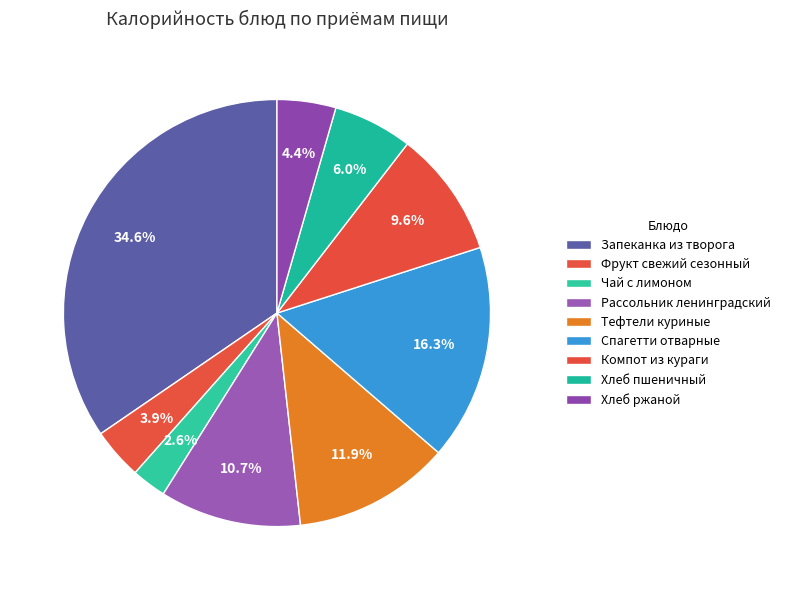

Does Хлеб пшеничный represent more than half of the total?

No